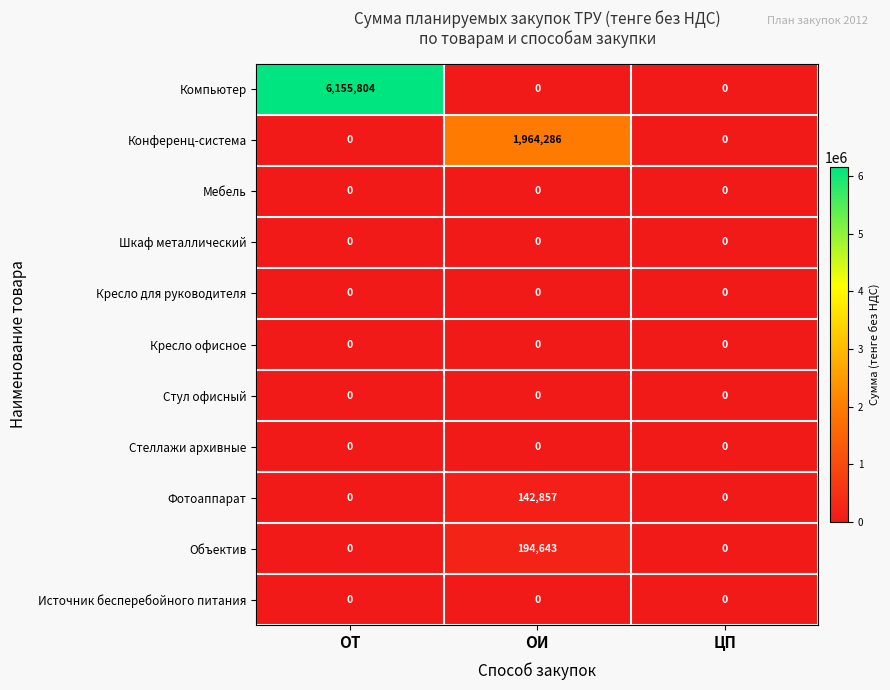

At how many categories does at least one series exceed 4399581?

1